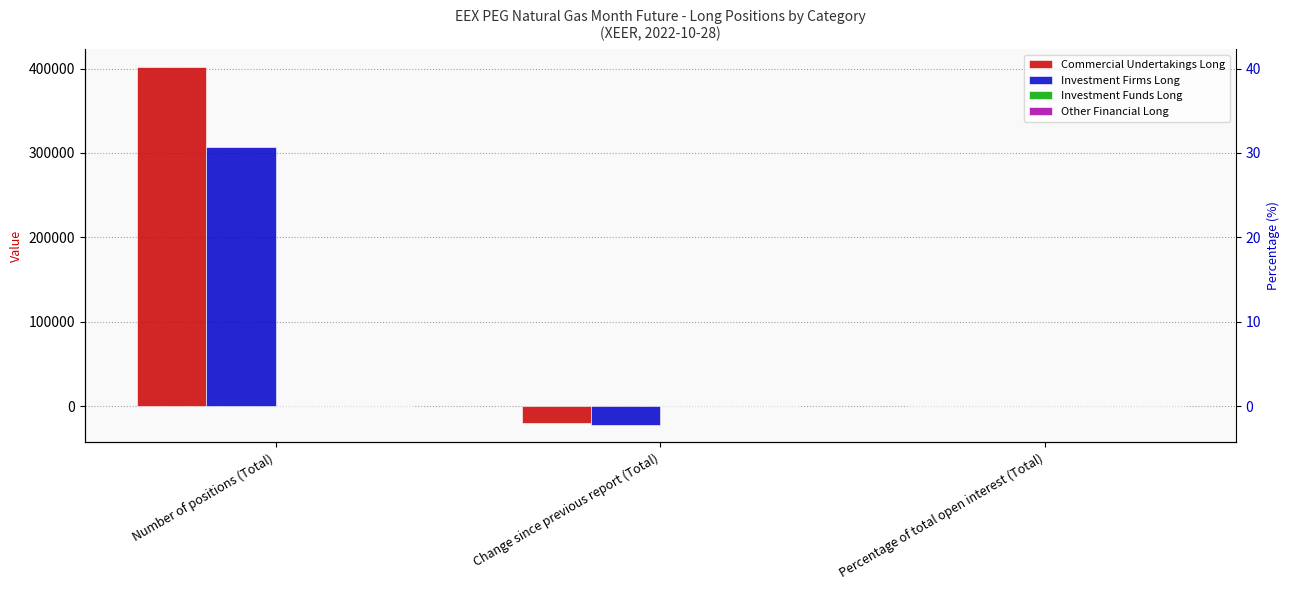

What is the label of the 1st bar from the left?

Number of positions (Total)